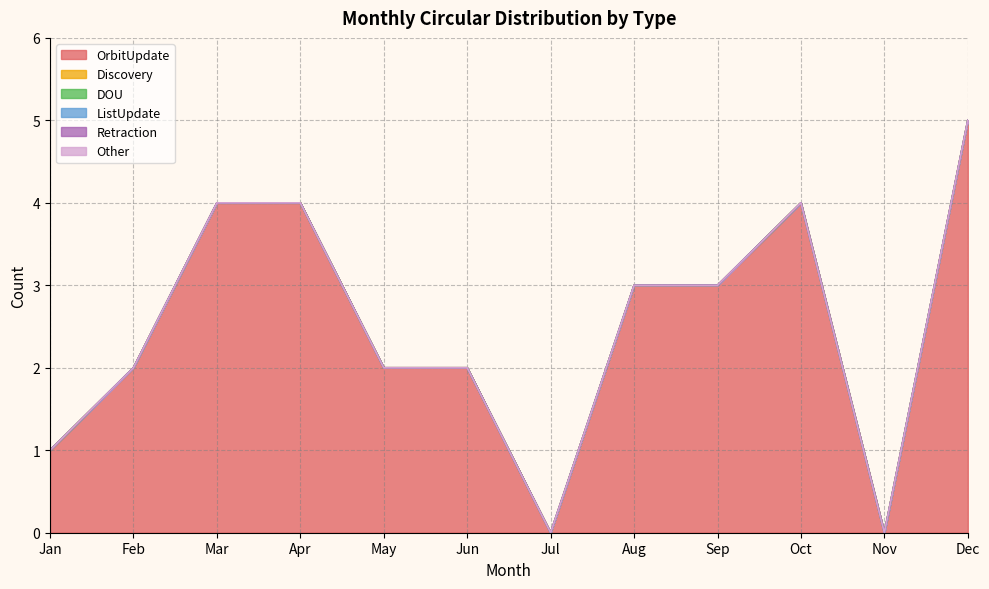

The ListUpdate series shows 0 at Nov. True or false?

True